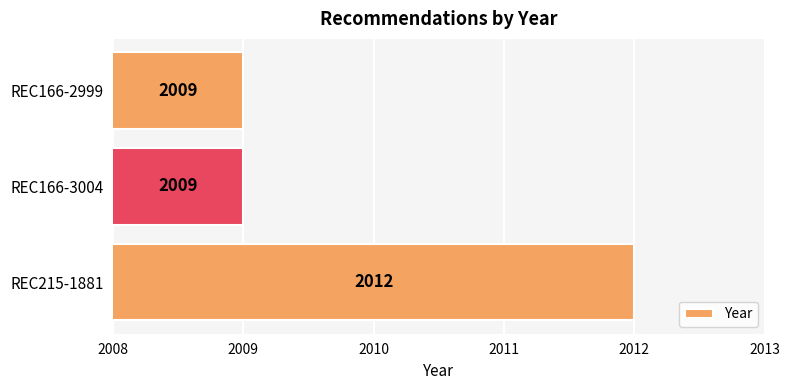

Reading bottom to top, what are all the values shown in this chart?

2012	2009	2009